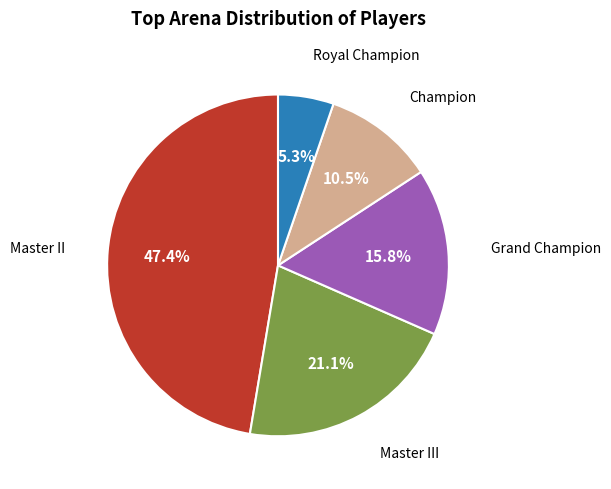

Does any single category account for the majority?

No